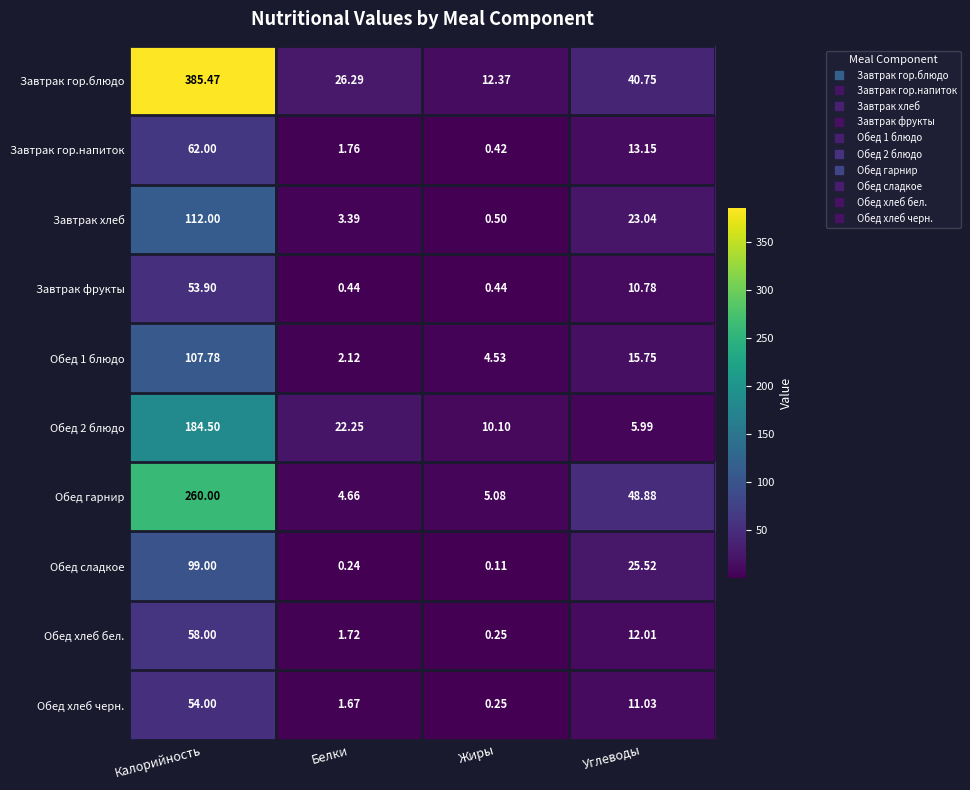

Which category has the lowest value across all series?

Жиры